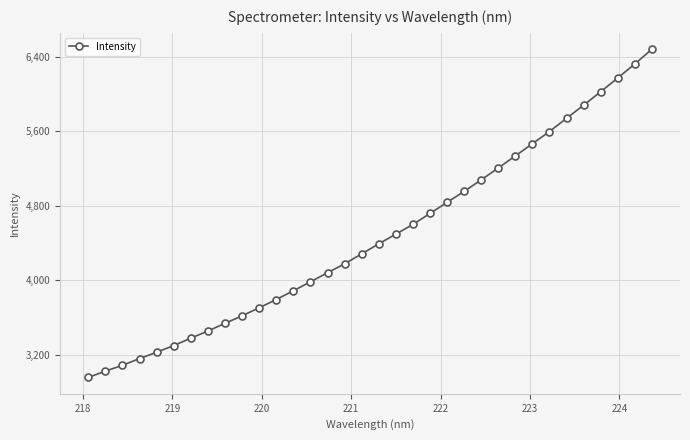

Reading right to left, list all the values displayed in this chart.

6478.2	6319.8	6169.9	6021.8	5877.5	5736.4	5594.8	5463.7	5332.9	5203.2	5075.8	4951.6	4833.7	4715.3	4596.6	4492.8	4388.5	4281.0	4173.8	4078.0	3980.7	3884.2	3790.7	3701.8	3615.8	3534.1	3452.8	3375.2	3296.0	3224.2	3156.0	3084.2	3021.0	2954.2